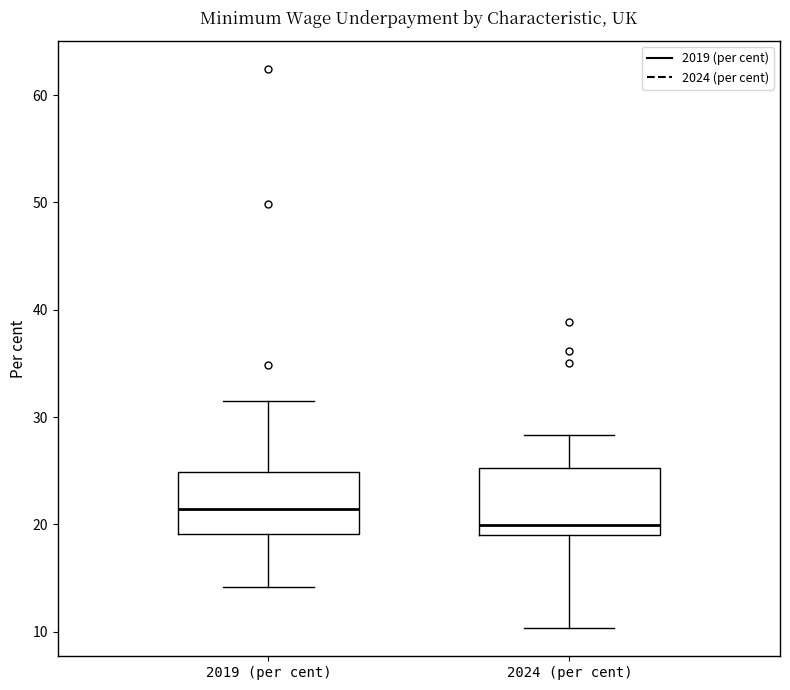

Where is the upper edge of the box for 2024 (per cent) on the y-axis? The values are not printed on the chart, so give them approximately, as read against the axis.

25